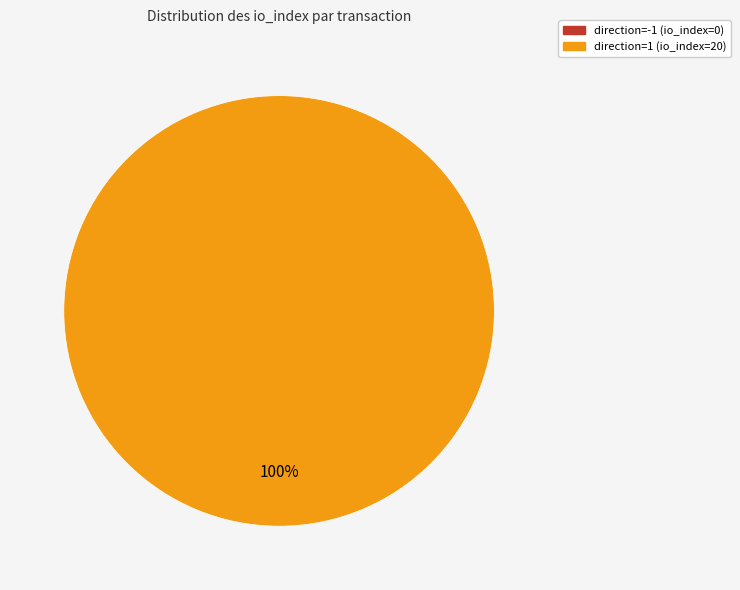

What is the change in value from direction=-1 (io_index=0) to direction=1 (io_index=20)?

+20